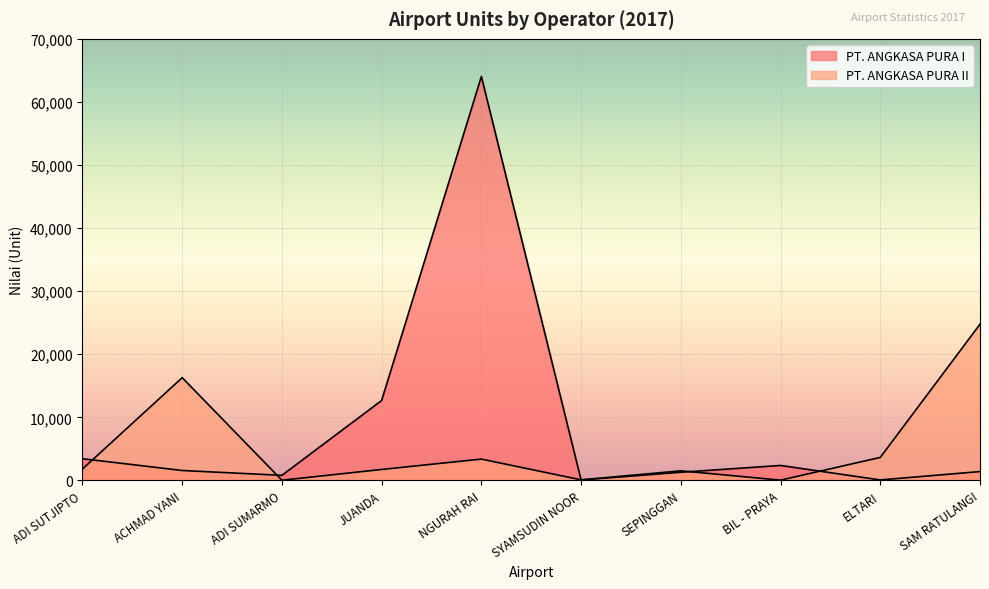

The PT. ANGKASA PURA II series shows 3645 at ELTARI. True or false?

True